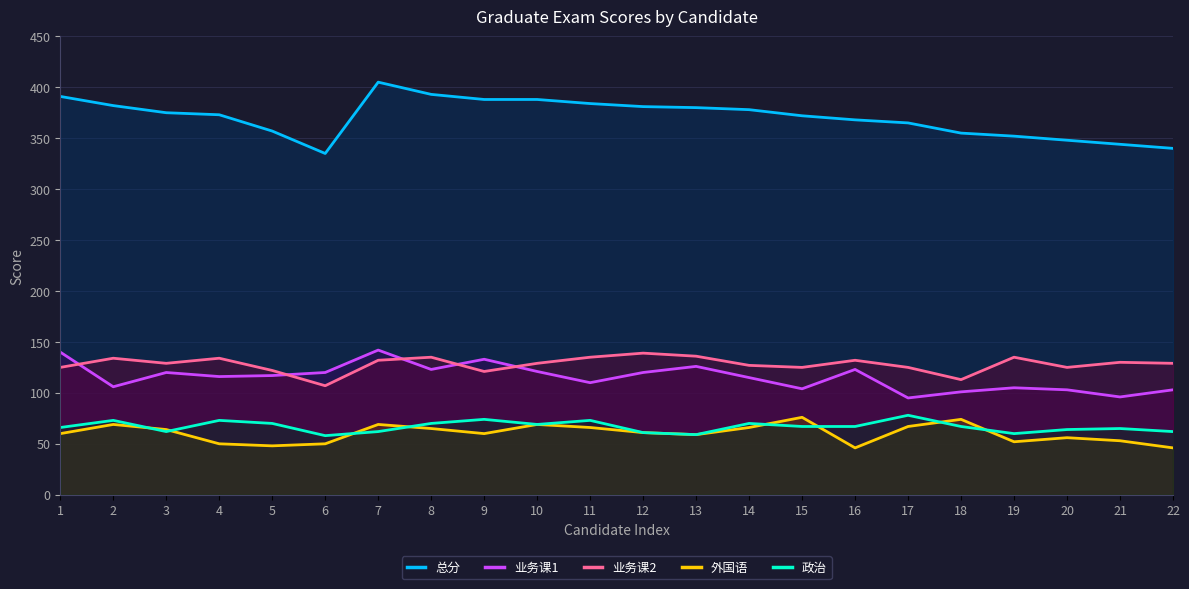

Where is the first local minimum for 总分?

6